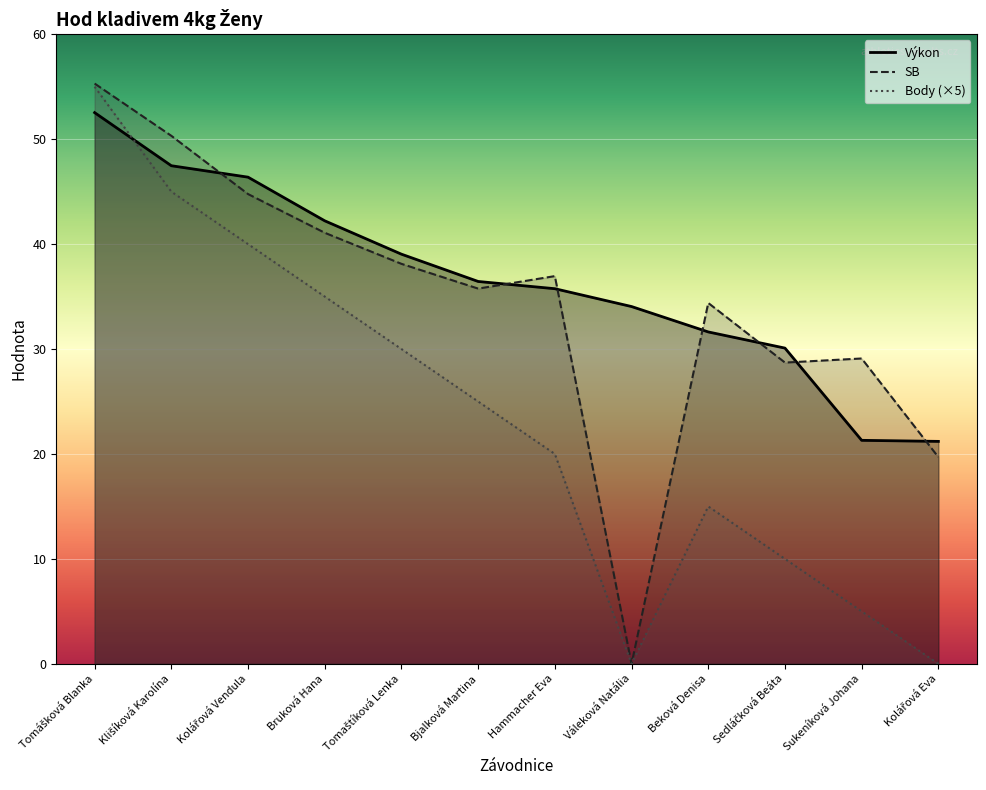

How many positive values does the SB series have?

11